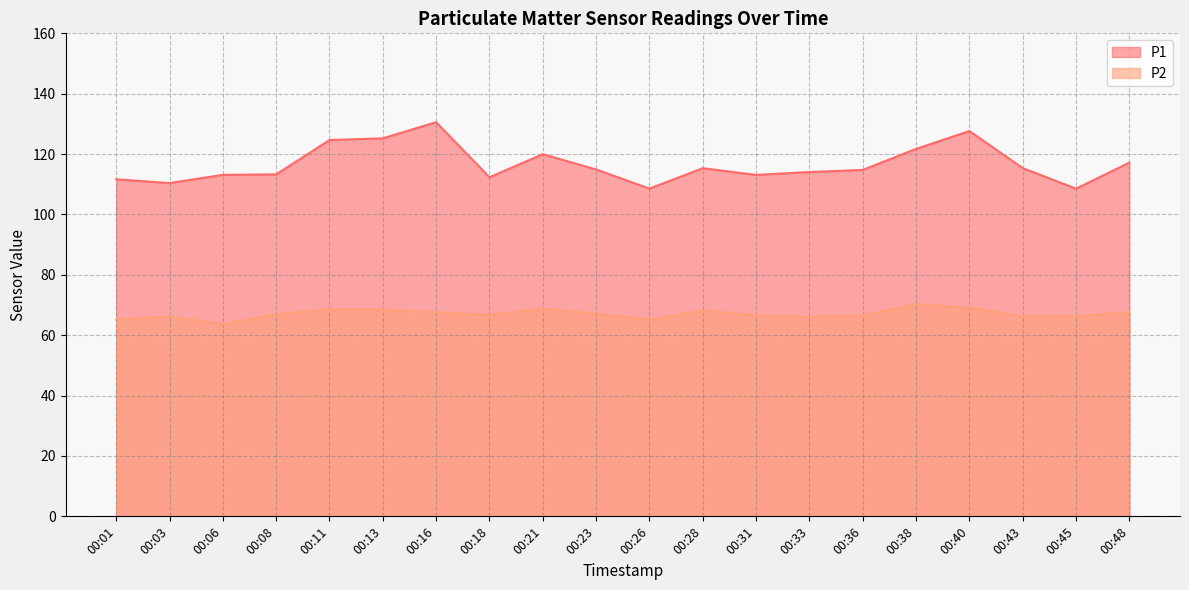

Which series changed the most between 00:08 and 00:45?

P1